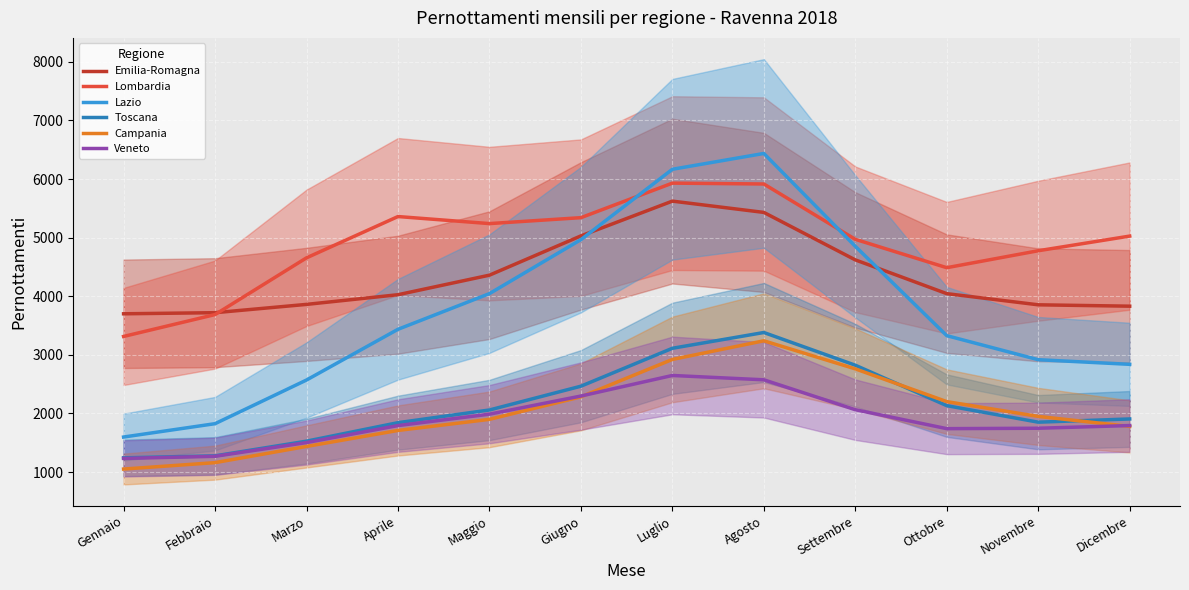

What is the difference between the Lombardia values at Settembre and Giugno?

369.7